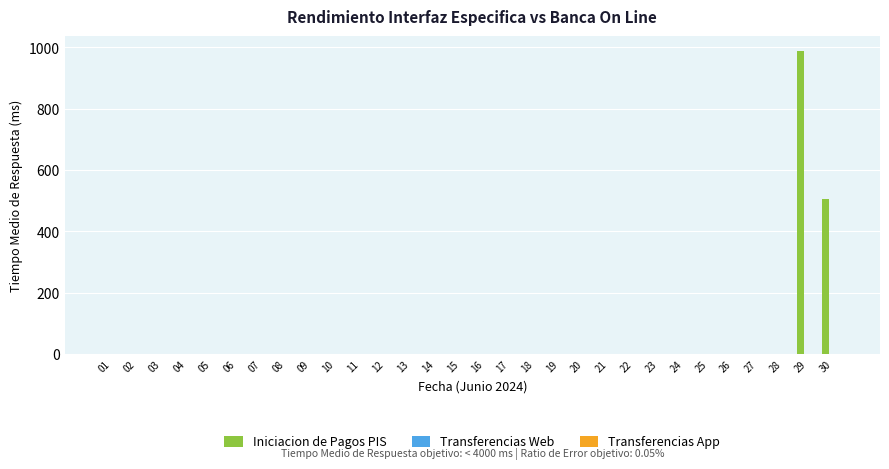

How many data points in Iniciacion de Pagos PIS are above 0?

2